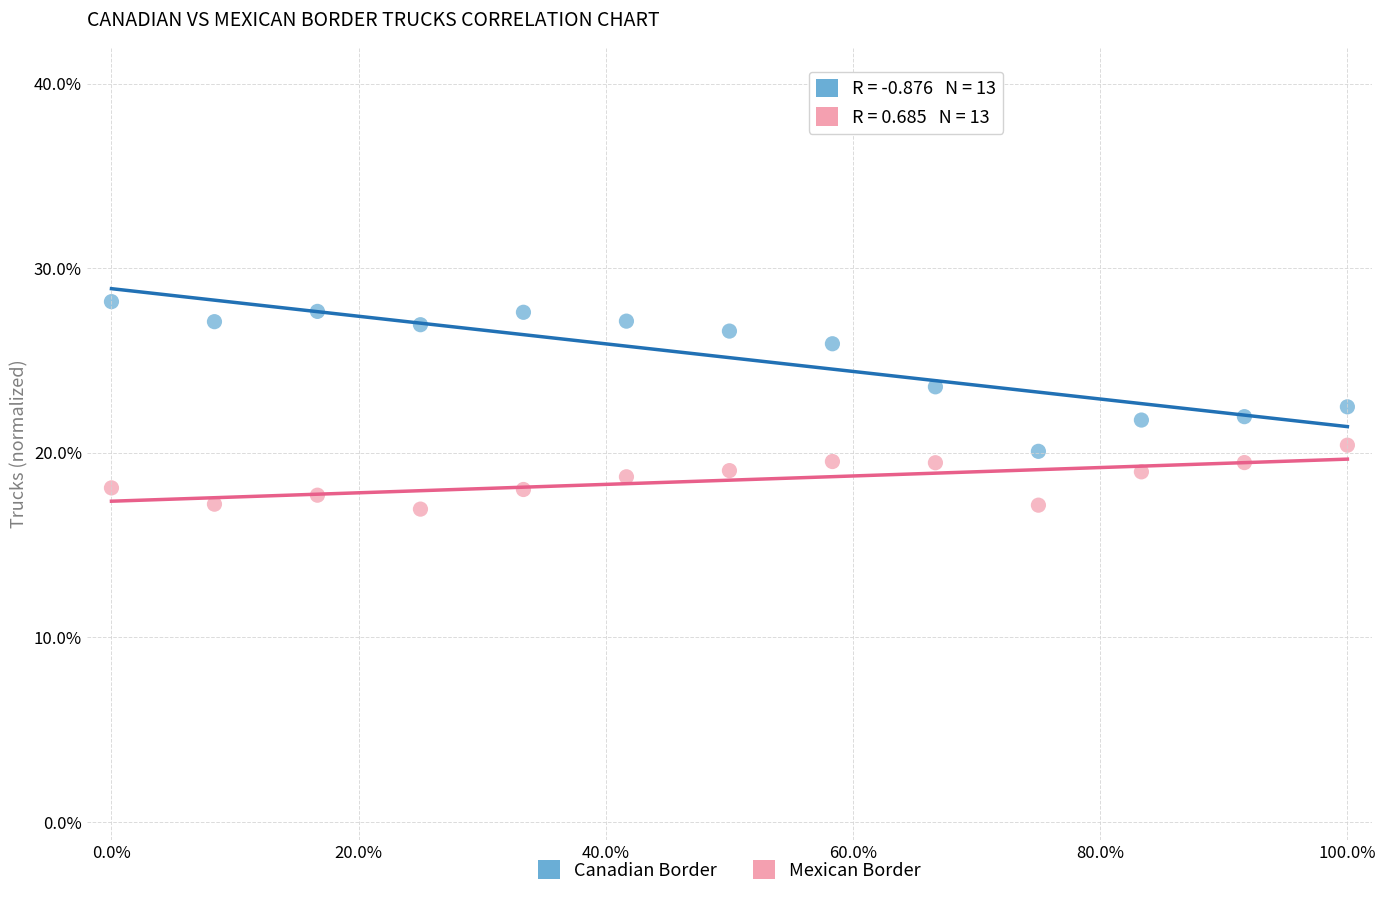

Which series contains the lowest Y value?

Mexican Border